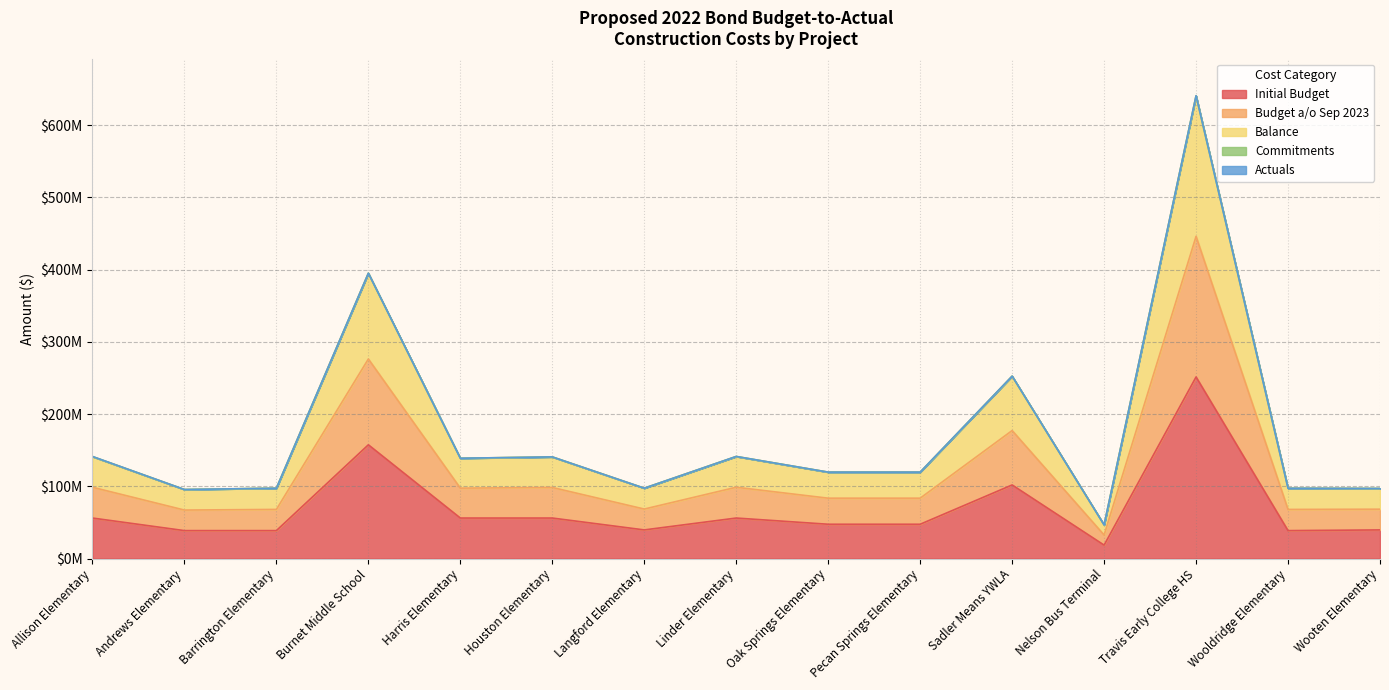

What is the average value of the Balance series?

174.7